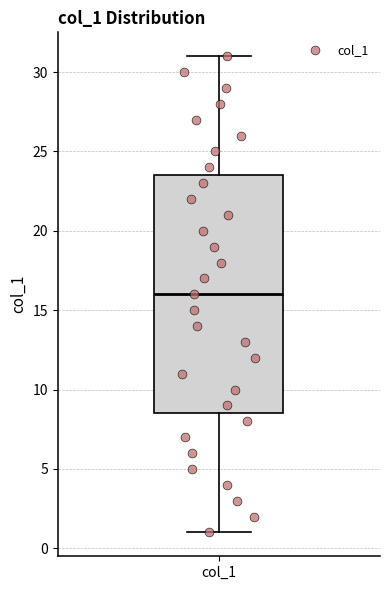

Transcribe this box plot: give where the median line is, the range the box spans, and where the two whiskers end, as read against the y-axis. The values are not printed on the chart, so give them approximately, as read against the axis.

median 16.0, box 8.5 to 23.5, whiskers 1.0 to 31.0